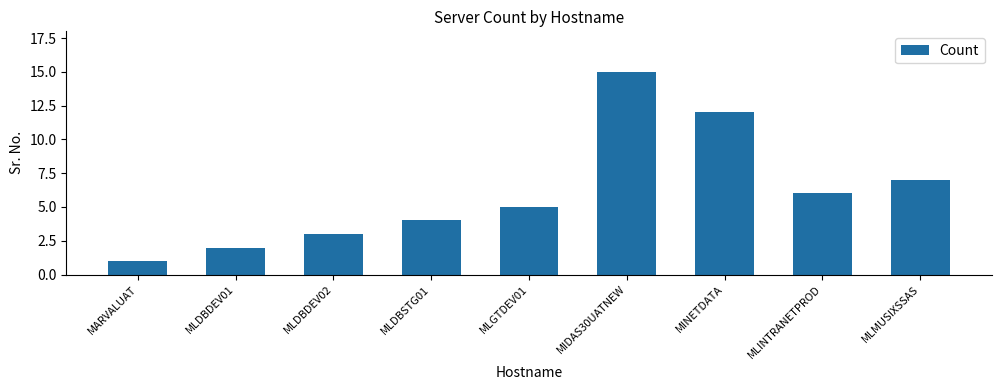

What is the value of the 2nd bar from the left?

2